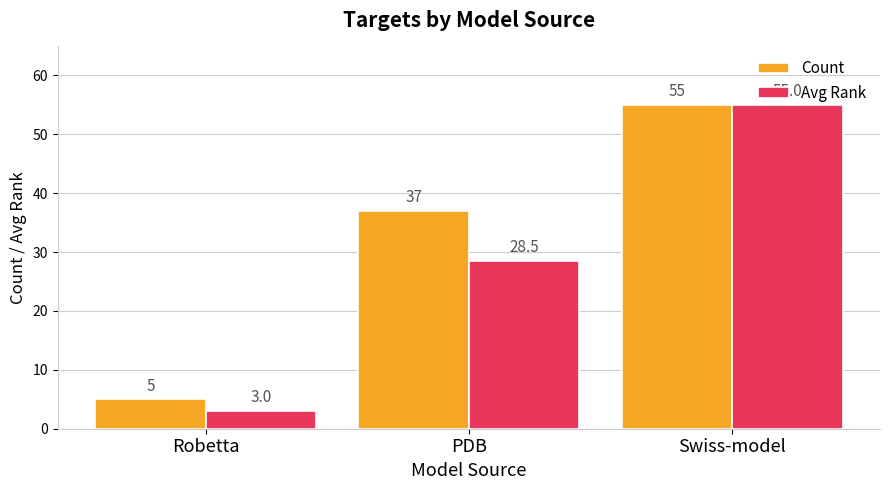

The value of Avg Rank at Swiss-model is 55.0. True or false?

True